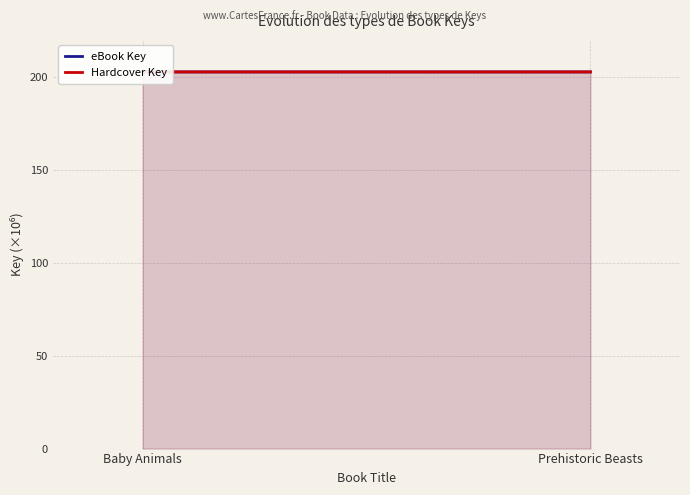

Which category has the highest value across all series?

Prehistoric Beasts